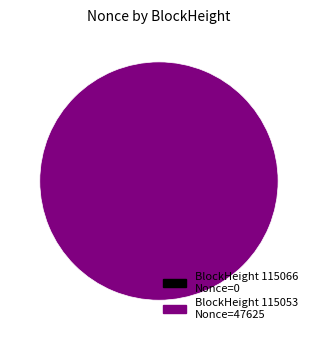

Is there any slice that represents more than half of the pie?

Yes